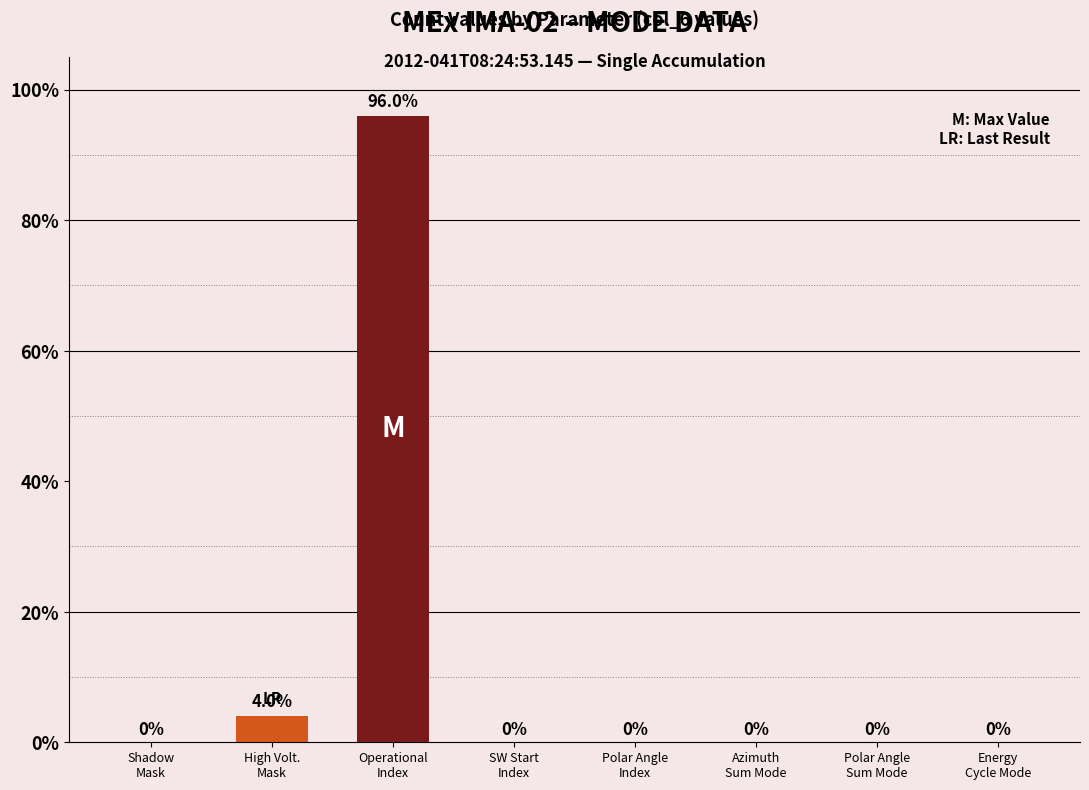

What is the sum of all values?

100